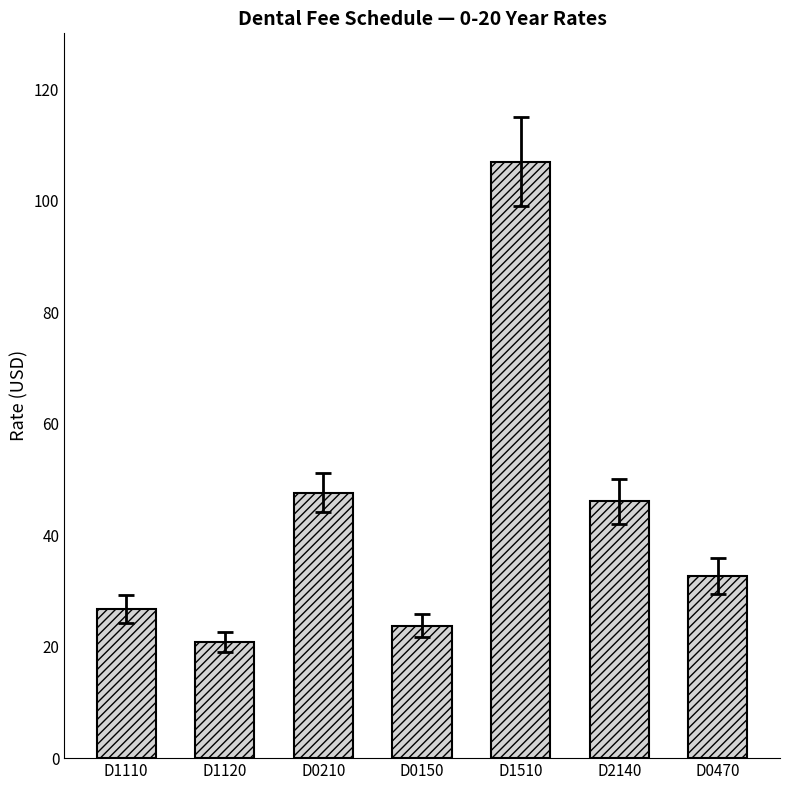

Reading left to right, transcribe all the data shown in this chart.

D1110=26.8	D1120=20.8	D0210=47.6	D0150=23.8	D1510=107.0	D2140=46.1	D0470=32.7